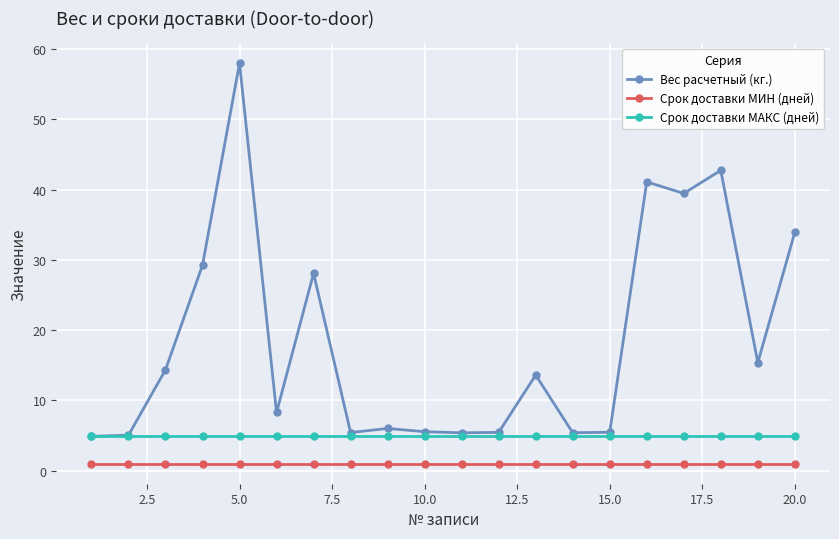

What is the value of the Вес расчетный (кг.) point at the 18th from the left?

42.7